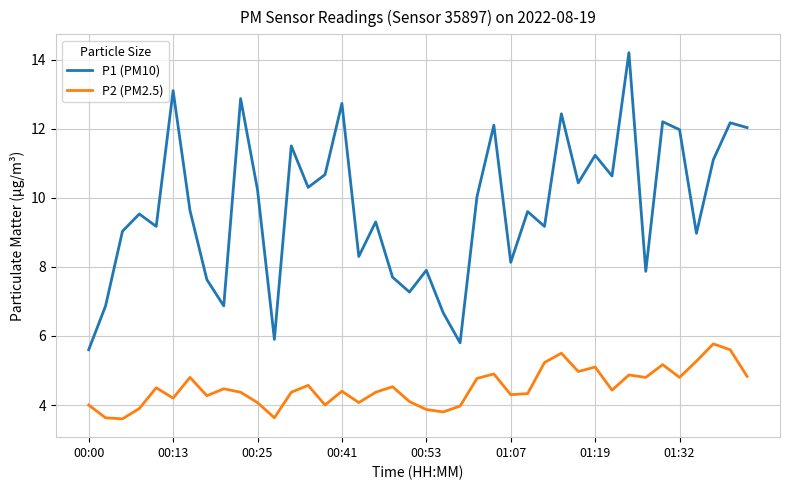

What is the smallest value displayed?

3.6